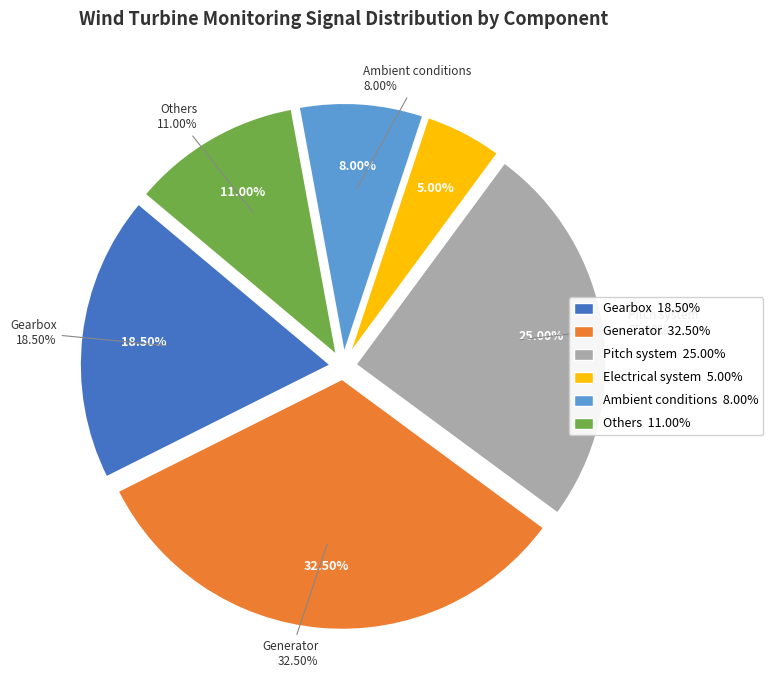

To the nearest percent, what is the difference between the Ambient conditions and Gearbox slice percentages?

10%